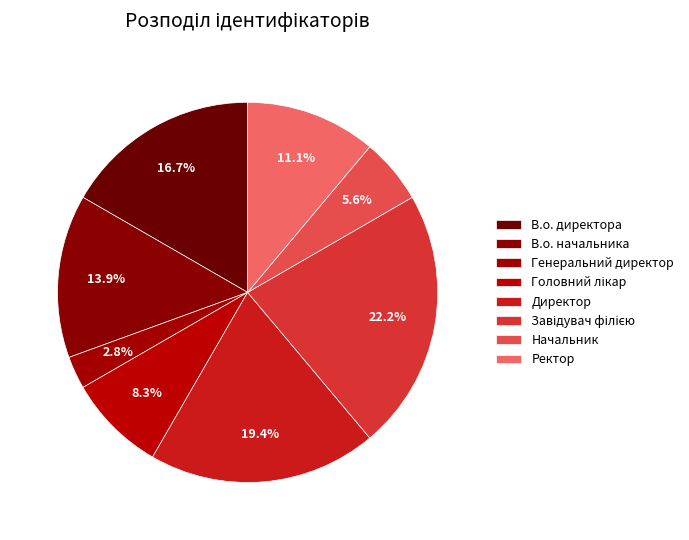

How many slices are in this pie chart?

8